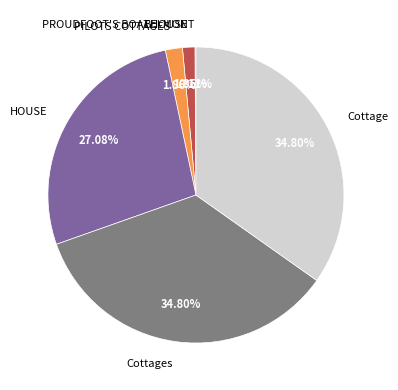

Is there any slice that represents more than half of the pie?

No